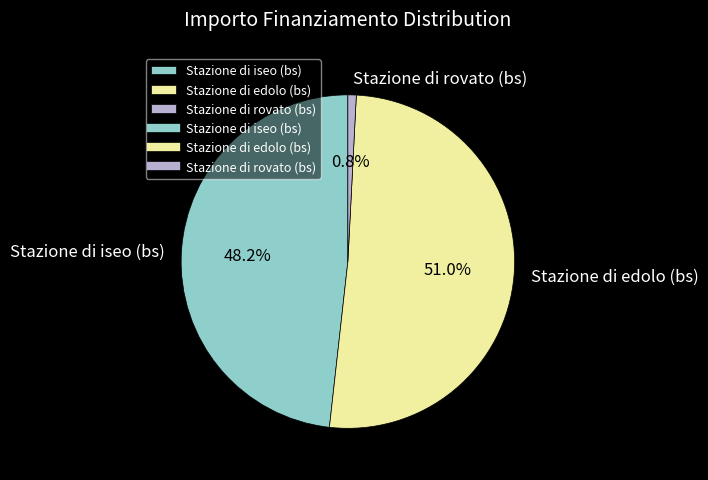

What is the largest slice in the pie chart?

Stazione di edolo (bs)